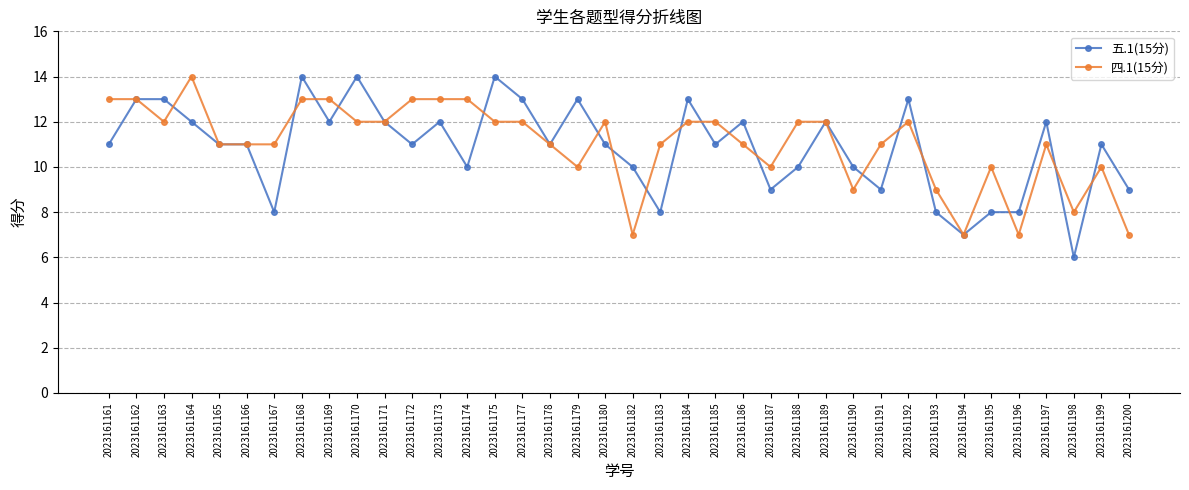

What is the value of the 四.1(15分) point at the 1st from the left?

13